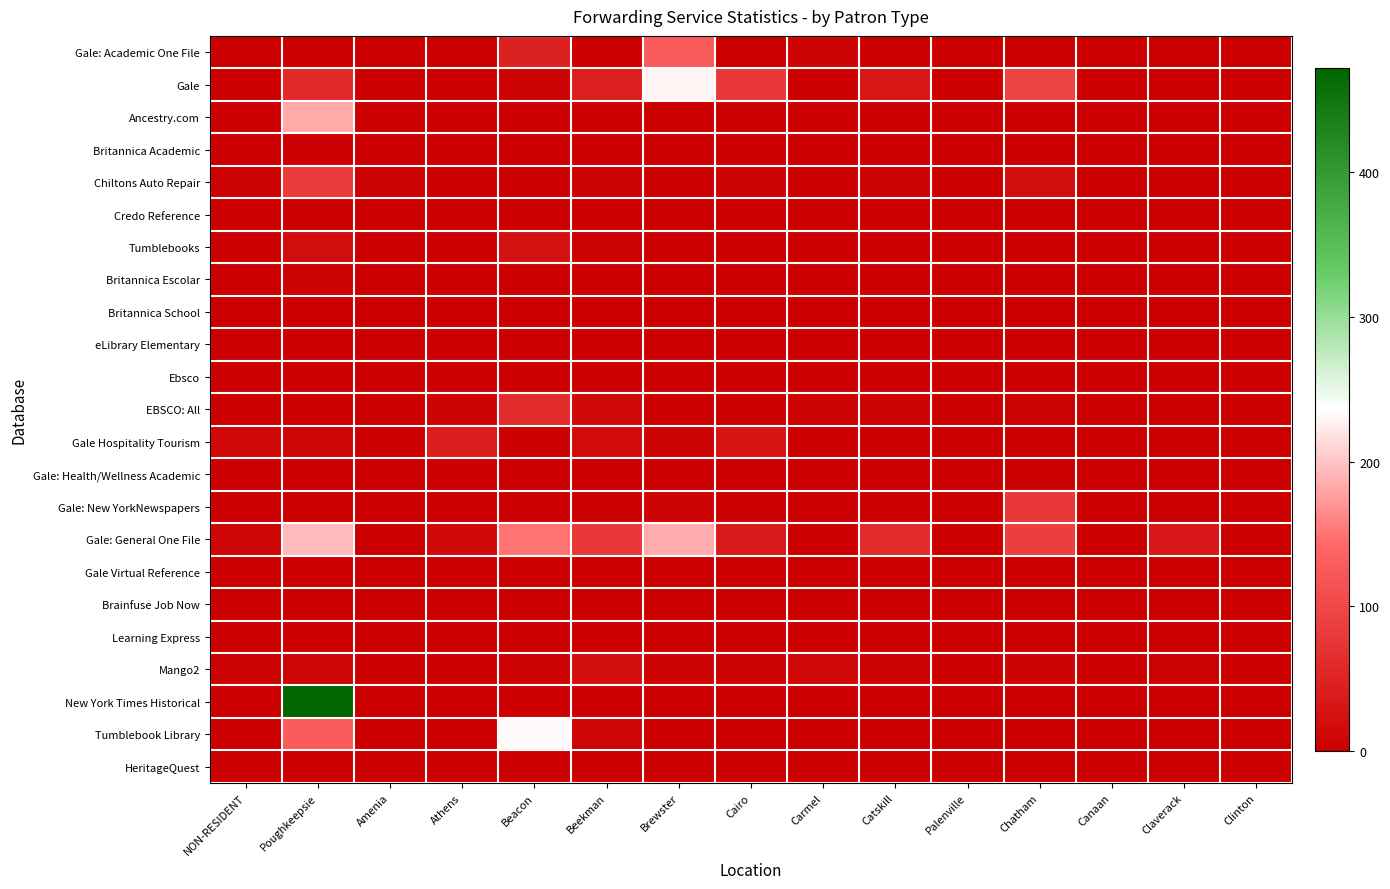

Between Canaan and Athens, which is larger?

Canaan